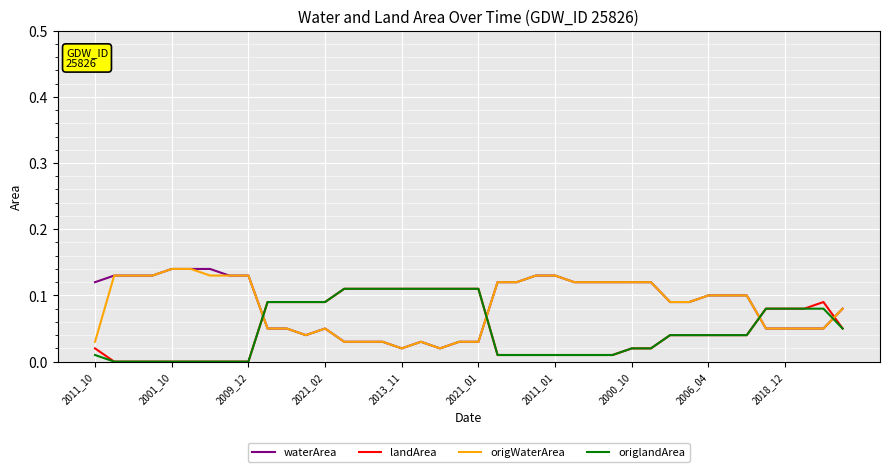

True or false: origlandArea and waterArea intersect in this chart.

True